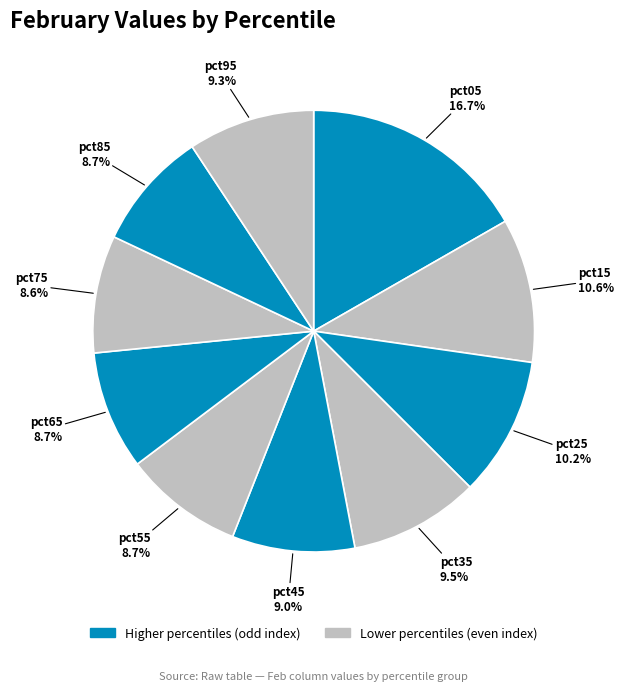

Which slice is the largest?

pct05